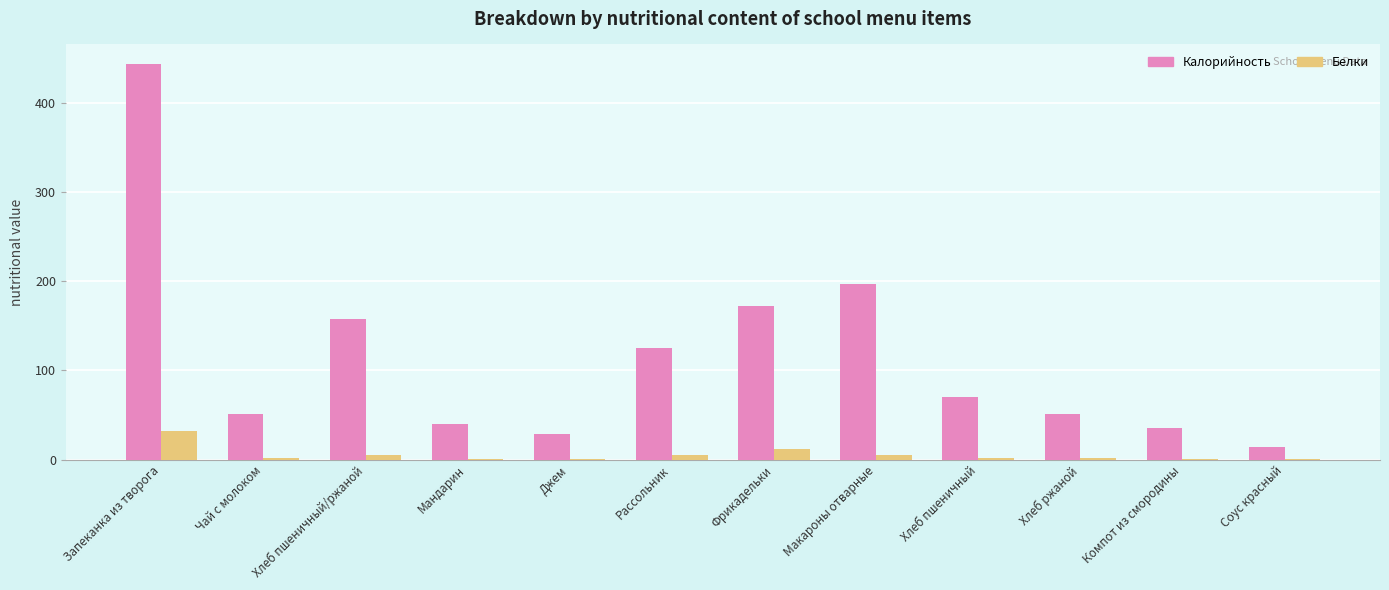

Is it true that Калорийность equals 17.8 at Компот из смородины?

False